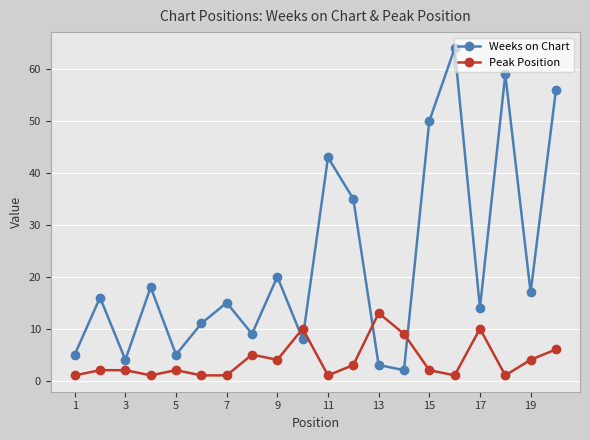

What is the average value of the Weeks on Chart series?

23